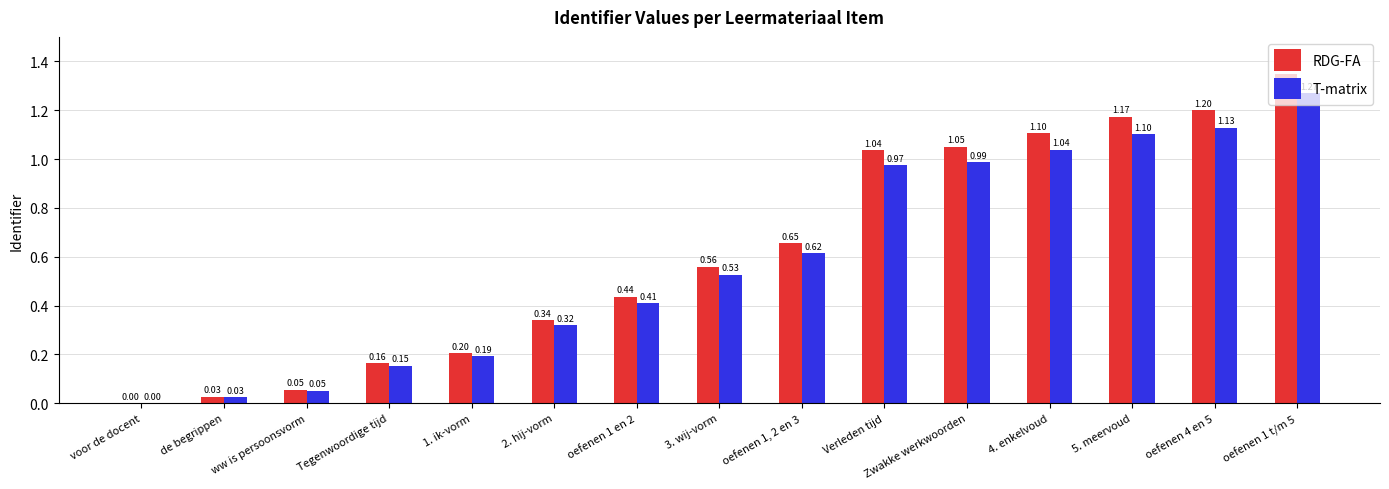

At which category is the sum across all series the highest?

oefenen 1 t/m 5